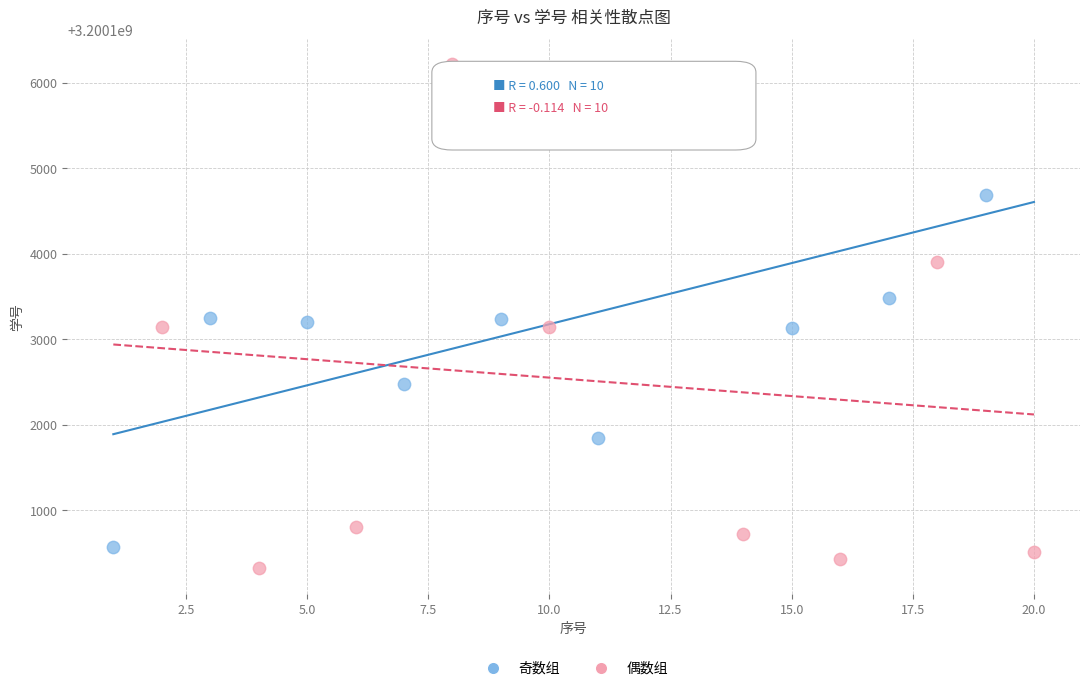

Which series contains the highest Y value?

偶数组